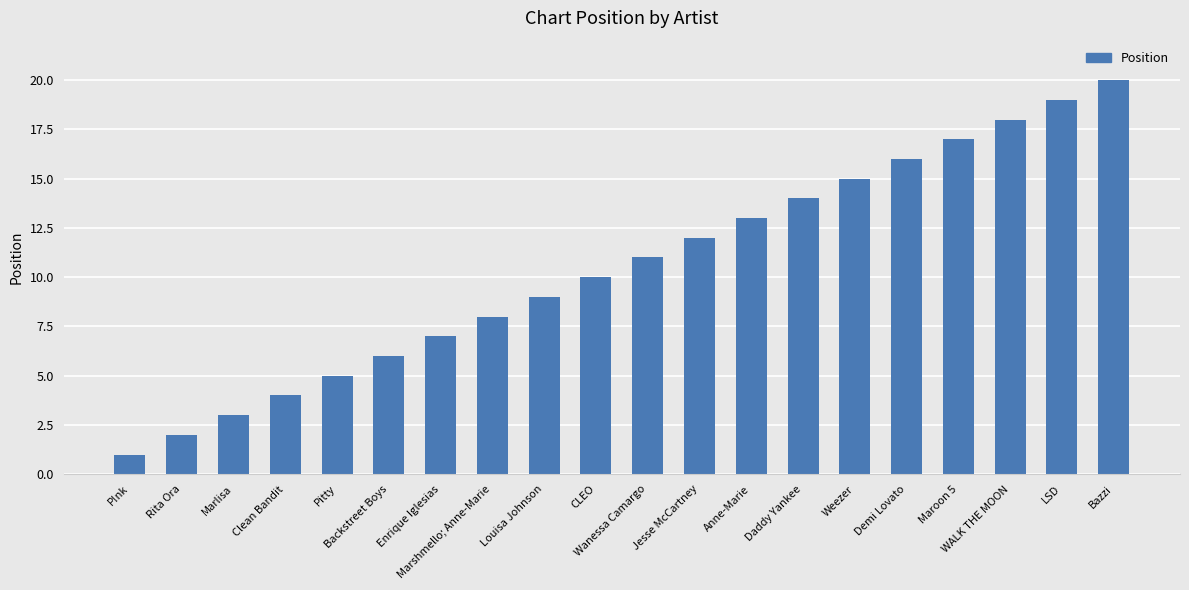

How many distinct data groups are displayed?

1